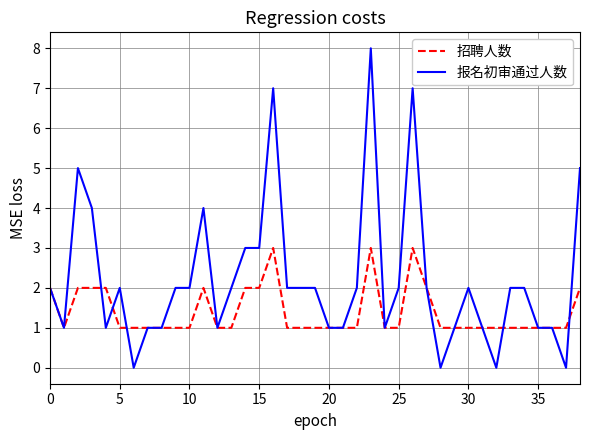

Which series has the widest spread of values?

报名初审通过人数